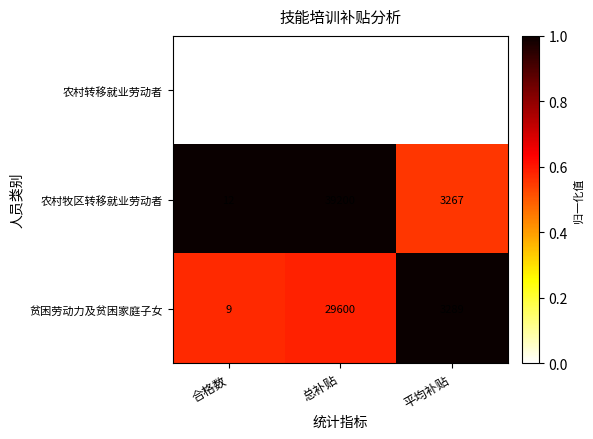

Which label corresponds to the largest value in the chart?

总补贴